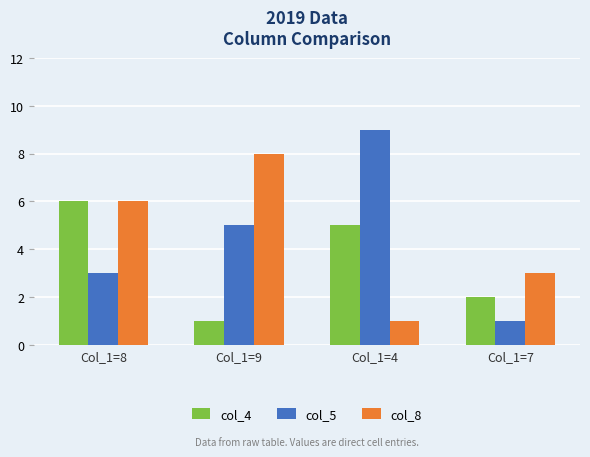

Reading right to left, list all the values displayed in this chart.

col_4: Col_1=7=2	Col_1=4=5	Col_1=9=1	Col_1=8=6
col_5: Col_1=7=1	Col_1=4=9	Col_1=9=5	Col_1=8=3
col_8: Col_1=7=3	Col_1=4=1	Col_1=9=8	Col_1=8=6